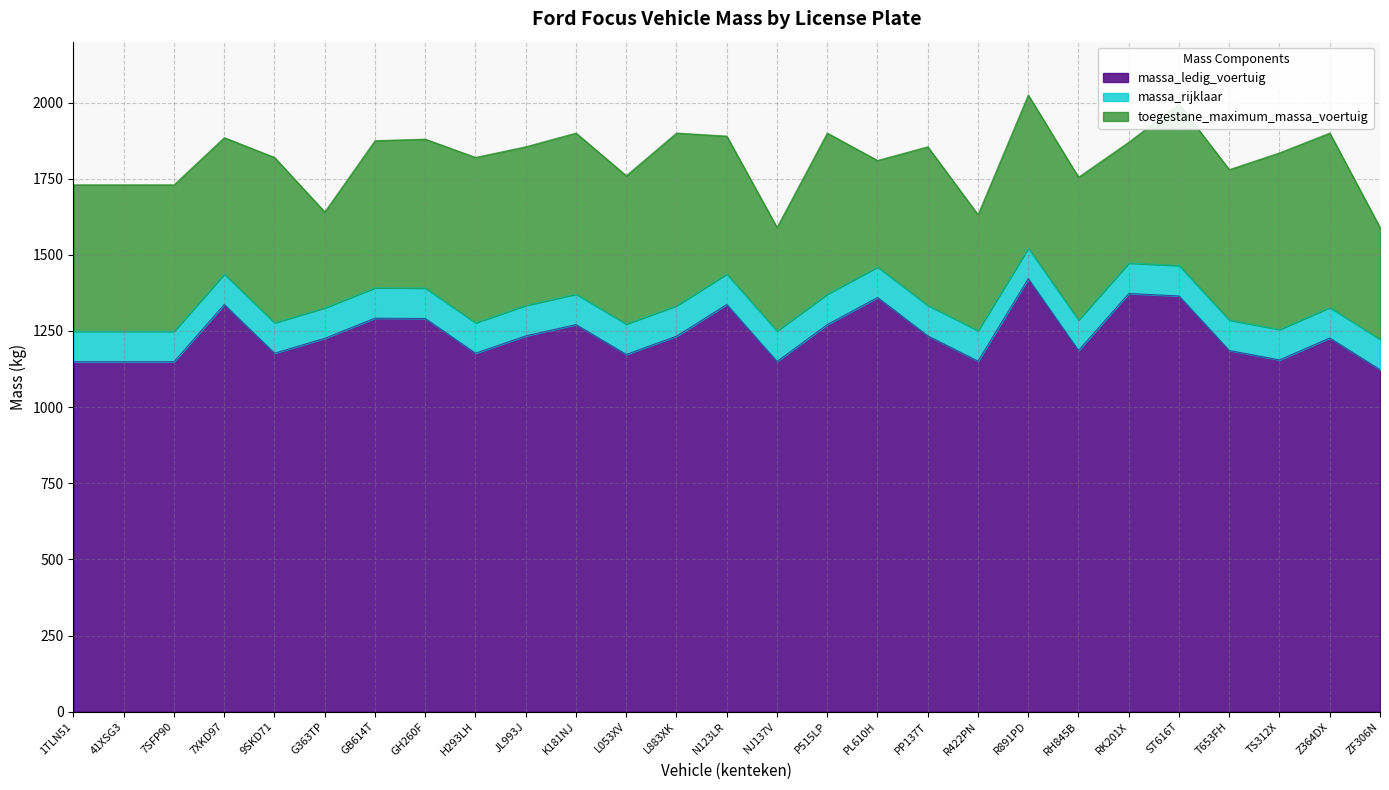

Reading left to right, what are all the values shown in this chart?

massa_ledig_voertuig: 1149	1149	1149	1337	1177	1226	1292	1291	1177	1234	1271	1173	1233	1337	1150	1271	1360	1234	1151	1422	1186	1373	1365	1186	1155	1227	1123
massa_rijklaar: 1249	1249	1249	1437	1277	1326	1392	1391	1277	1334	1371	1273	1333	1437	1250	1371	1460	1334	1251	1522	1286	1473	1465	1286	1255	1327	1223
toegestane_maximum_massa_voertuig: 1730	1730	1730	1885	1820	1641	1875	1880	1820	1855	1900	1760	1900	1890	1590	1900	1810	1855	1632	2025	1755	1870	1995	1780	1835	1900	1590